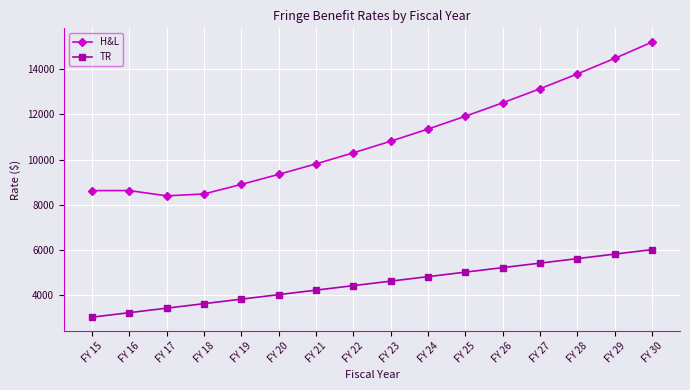

What is the total value across all series at FY 27?

18542